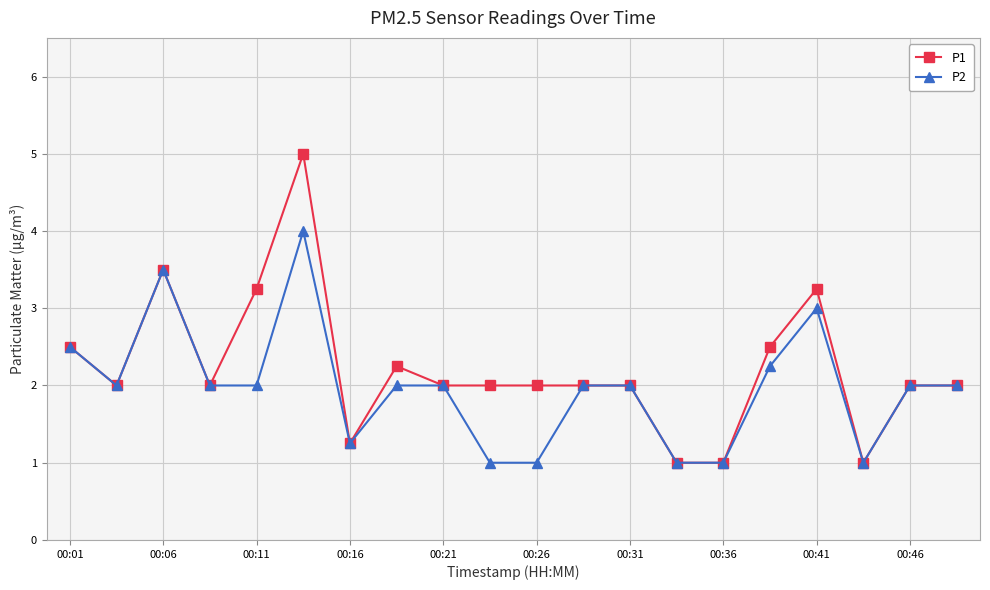

What is the value of the P2 point at the 1st from the left?

2.5